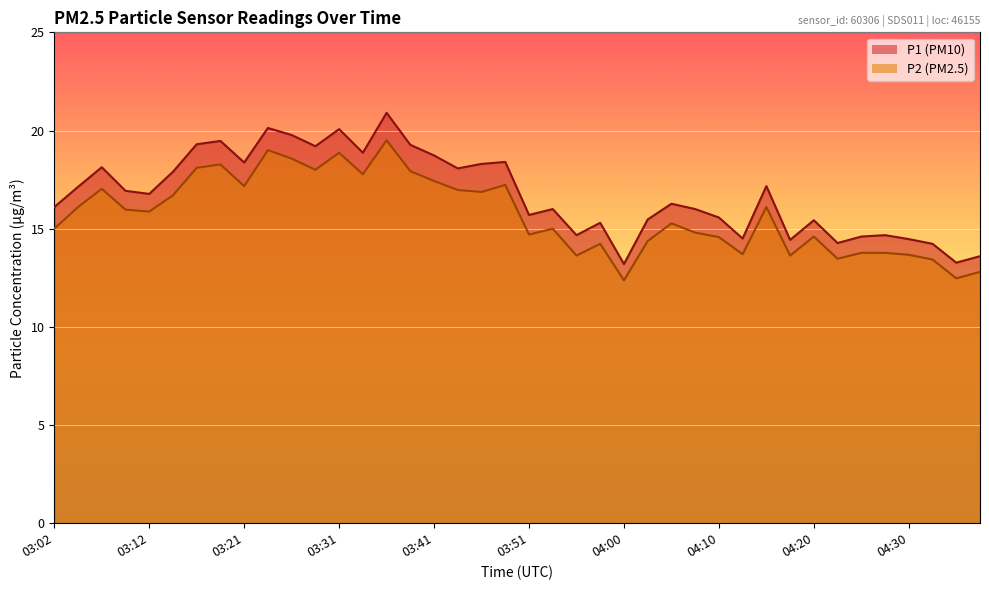

True or false: P1 has a value of 30.8 at 03:26.

False